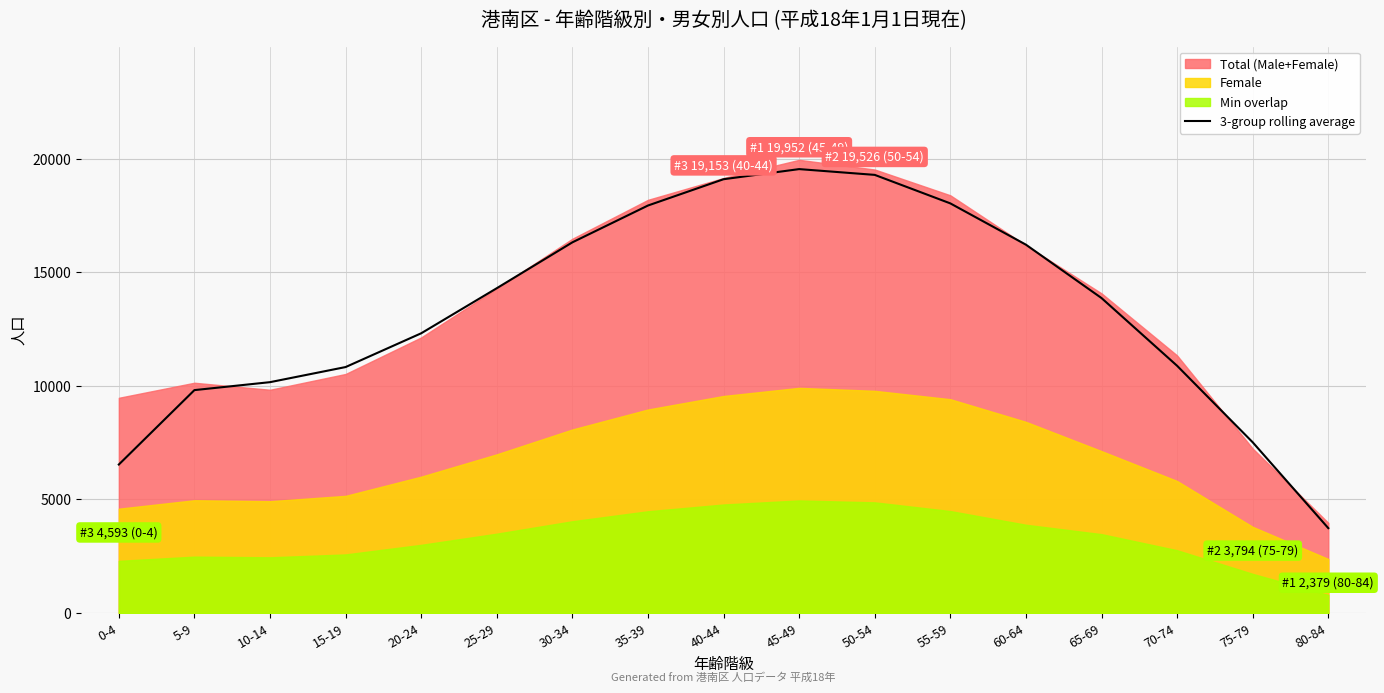

Reading right to left, what are all the values shown in this chart?

3736.3	7516.0	10884.0	13866.3	16216.7	18034.3	19289.3	19543.7	19098.7	17940.7	16319.3	14300.3	12315.7	10829.0	10163.7	9814.0	6537.7